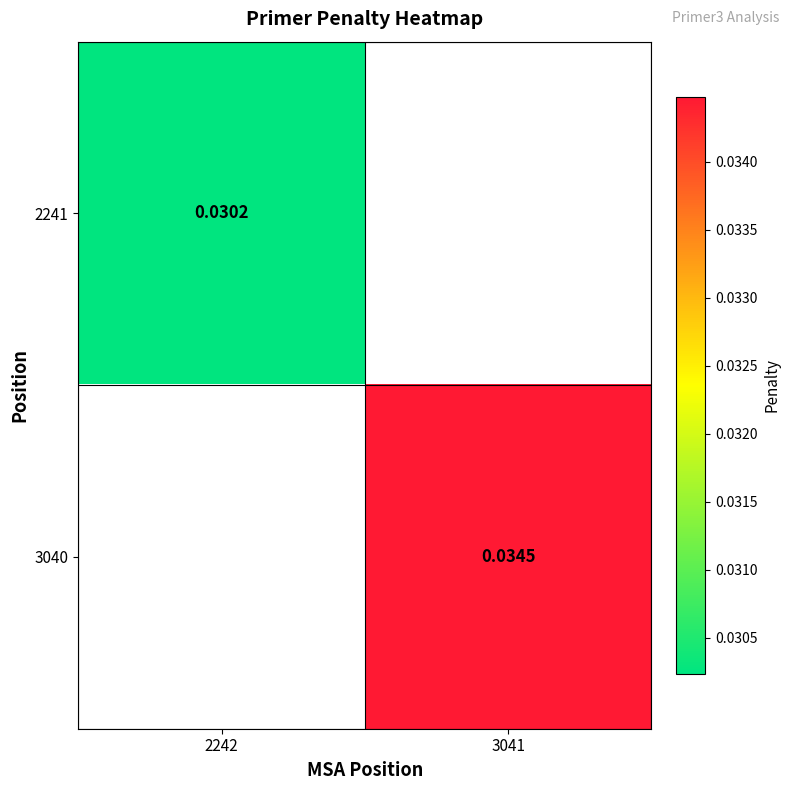

How many categories are shown in the chart?

2